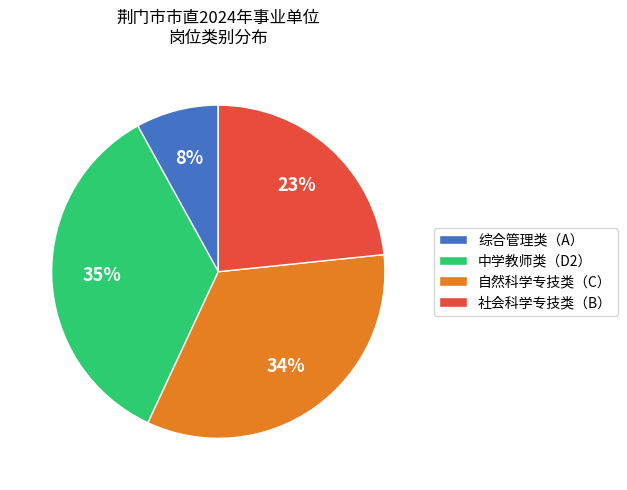

Is it true that 中学教师类（D2） is 43% of the pie?

False